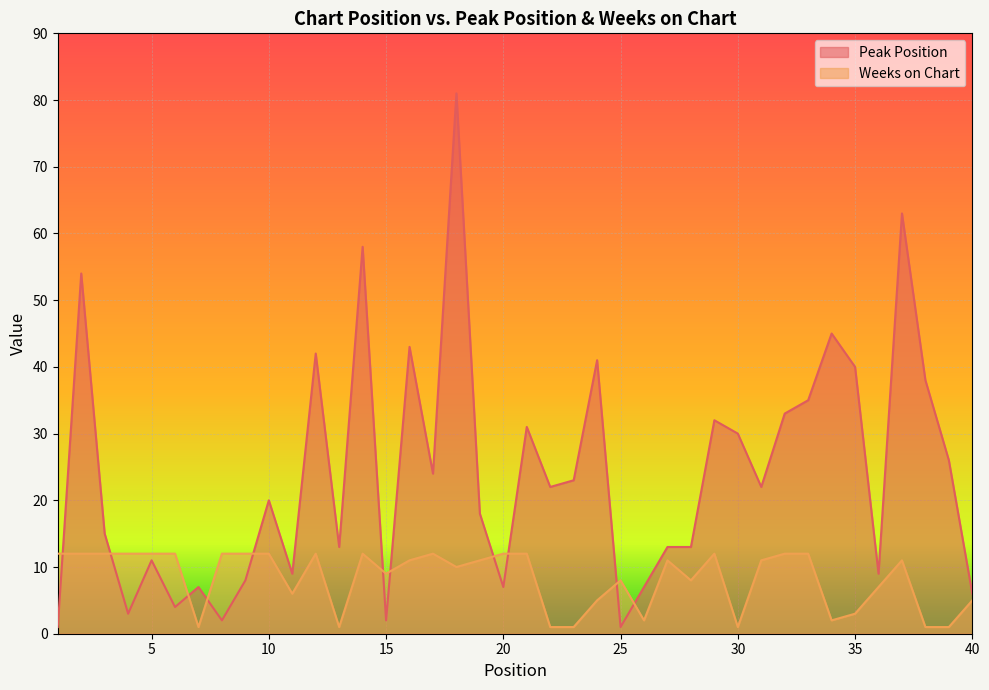

In Weeks on Chart, how many points are higher than both neighbors (excluding endpoints)?

7